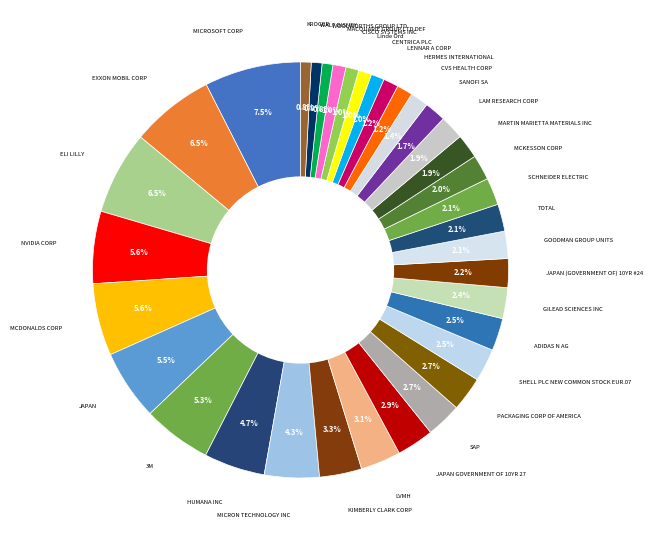

Which category has the smallest portion of the pie?

KROGER